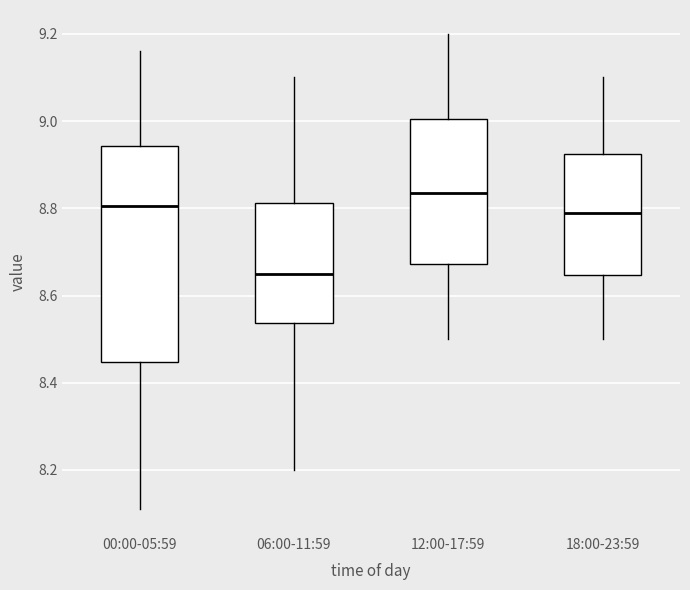

Reading left to right, transcribe this box plot: for each box, give where its median line is, the range the box spans, and where its two whiskers end, as read against the y-axis. The values are not printed on the chart, so give them approximately, as read against the axis.

00:00-05:59: median 8.80, box 8.44 to 8.94, whiskers 8.12 to 9.16
06:00-11:59: median 8.66, box 8.54 to 8.82, whiskers 8.20 to 9.10
12:00-17:59: median 8.84, box 8.68 to 9.00, whiskers 8.50 to 9.20
18:00-23:59: median 8.80, box 8.64 to 8.92, whiskers 8.50 to 9.10